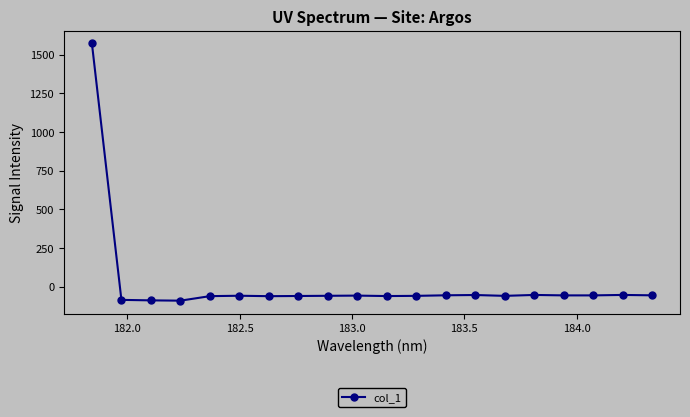

What is the value of the 18th point from the left?

-57.4